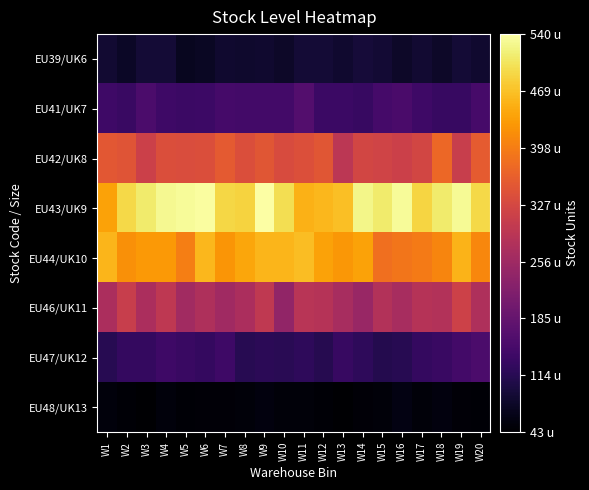

Which category has the highest value across all series?

W9